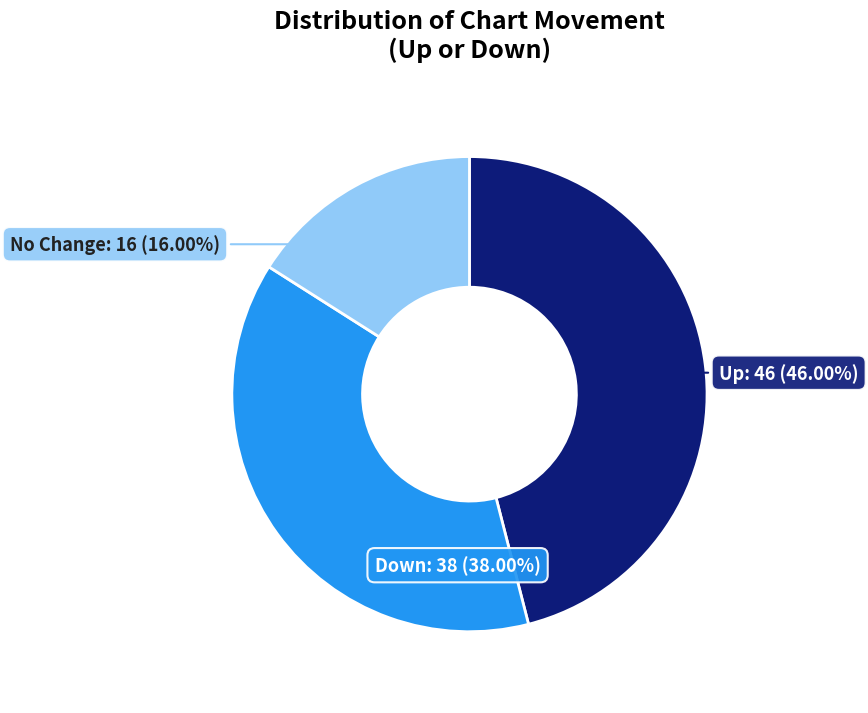

Does any single category account for the majority?

No